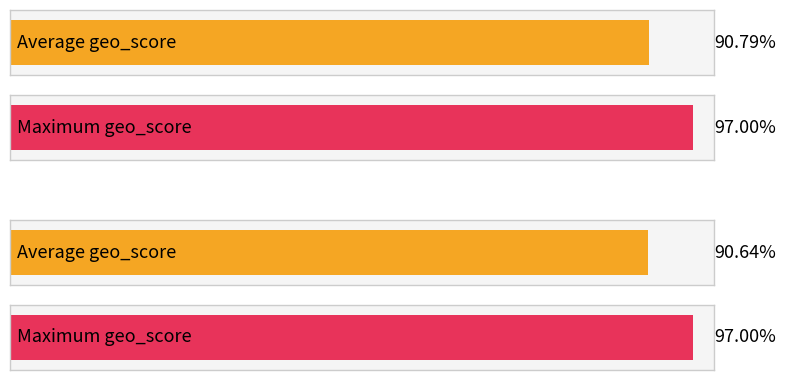

Which series has the largest range (max minus min)?

Average geo_score